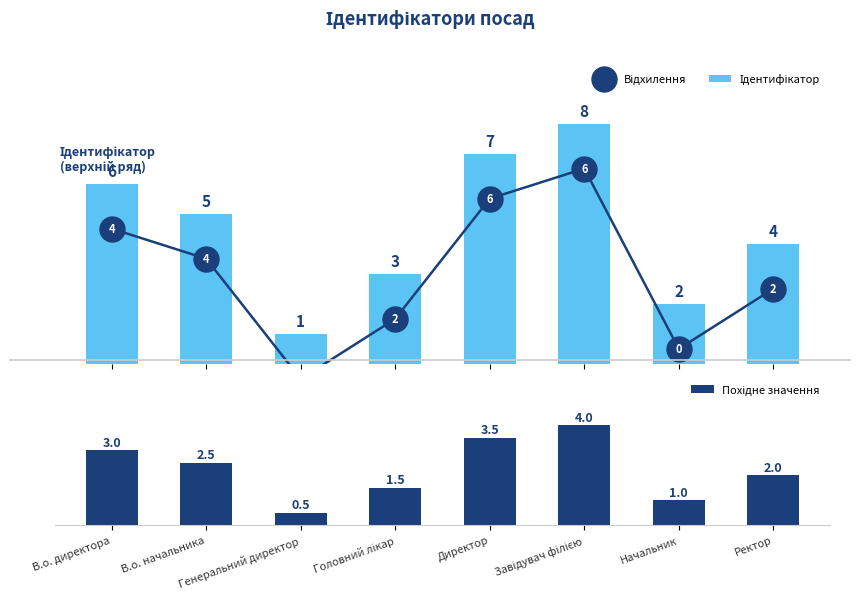

What is the approximate value of Ідентифікатор at Ректор?

4.0